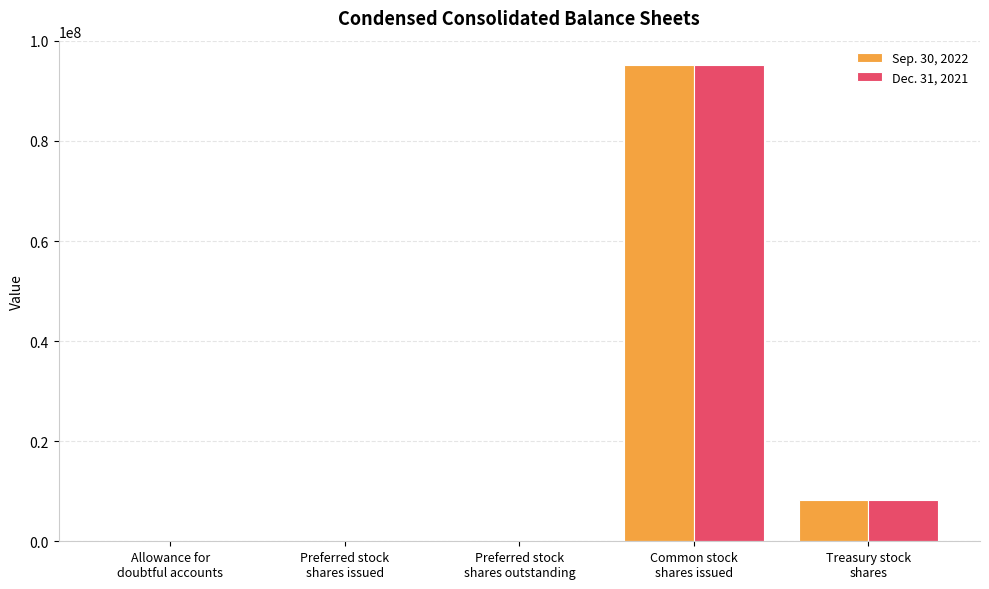

What is the sum of the Sep. 30, 2022 values at Preferred stock
shares issued and Treasury stock
shares?

8178940